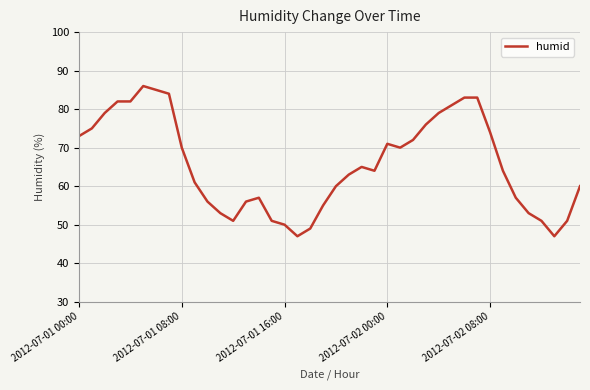

What is the minimum value shown in the chart?

47